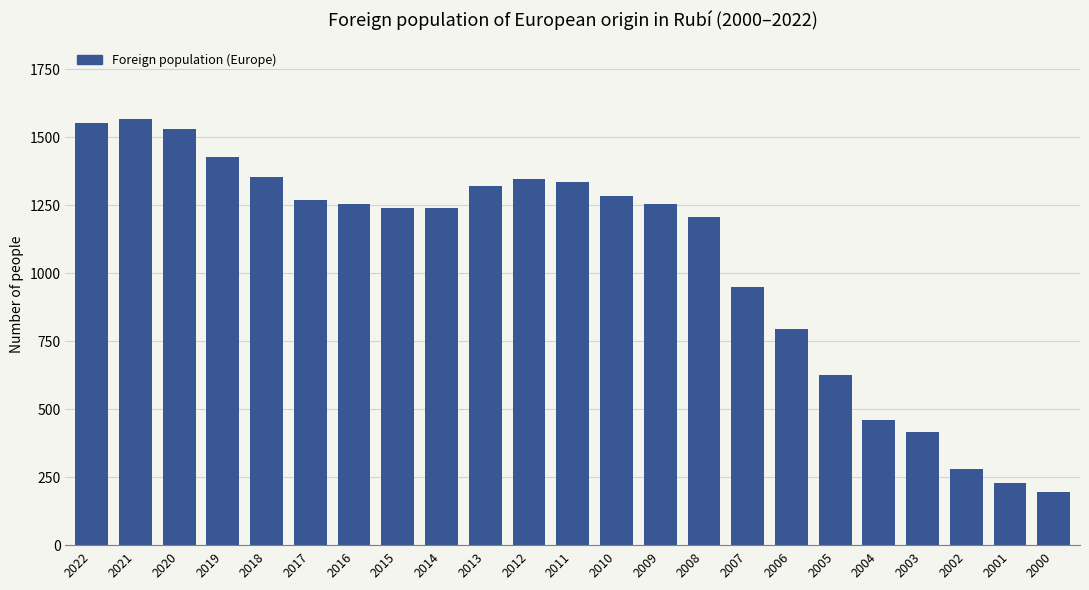

What is the value of the 17th bar from the left?

797